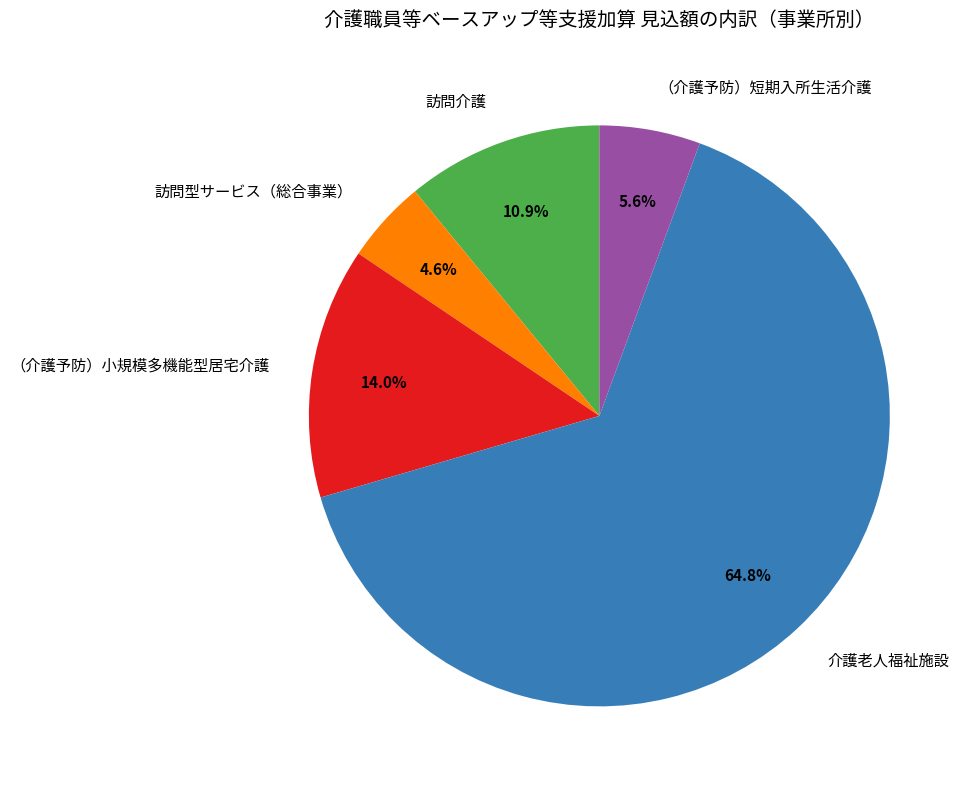

What portion of the pie excludes （介護予防）小規模多機能型居宅介護?

86.0%